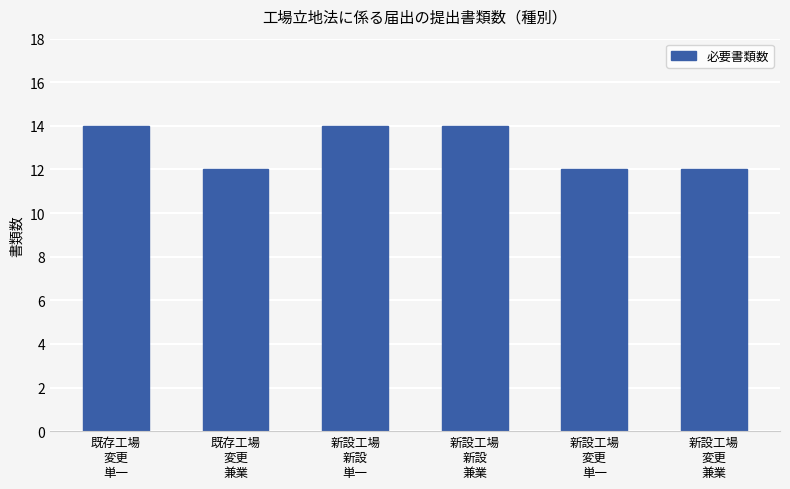

What is the average value?

13